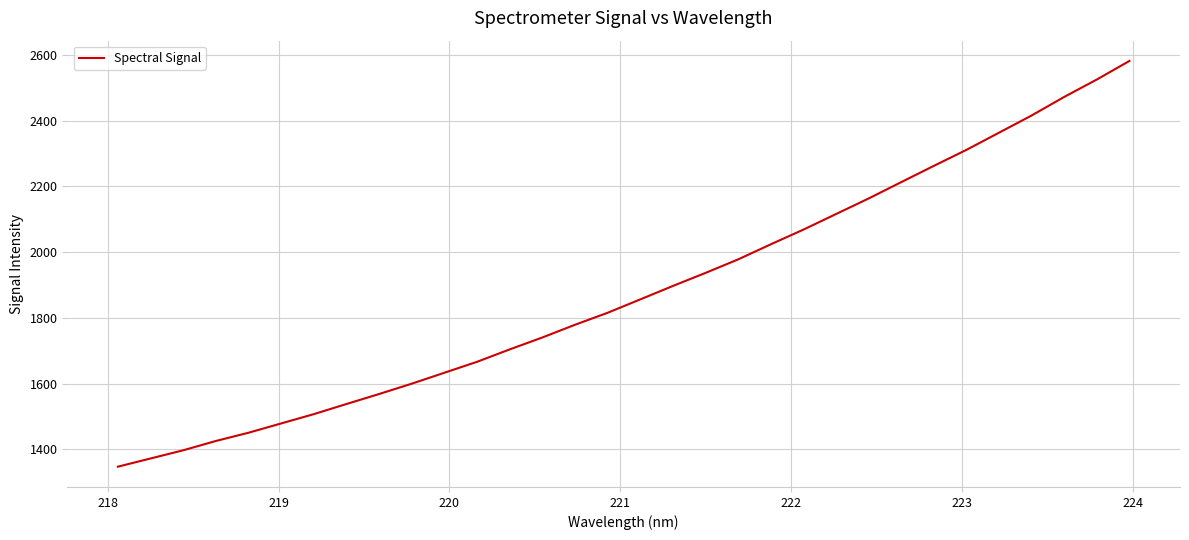

Reading left to right, what are all the values shown in this chart?

1347.4	1372.4	1397.3	1425.6	1450.7	1479.0	1507.3	1538.2	1568.6	1600.0	1633.3	1666.6	1704.3	1740.6	1779.3	1815.8	1856.5	1897.4	1937.1	1978.2	2024.1	2068.8	2116.2	2163.5	2213.3	2262.8	2311.5	2363.8	2416.1	2472.6	2525.6	2582.0